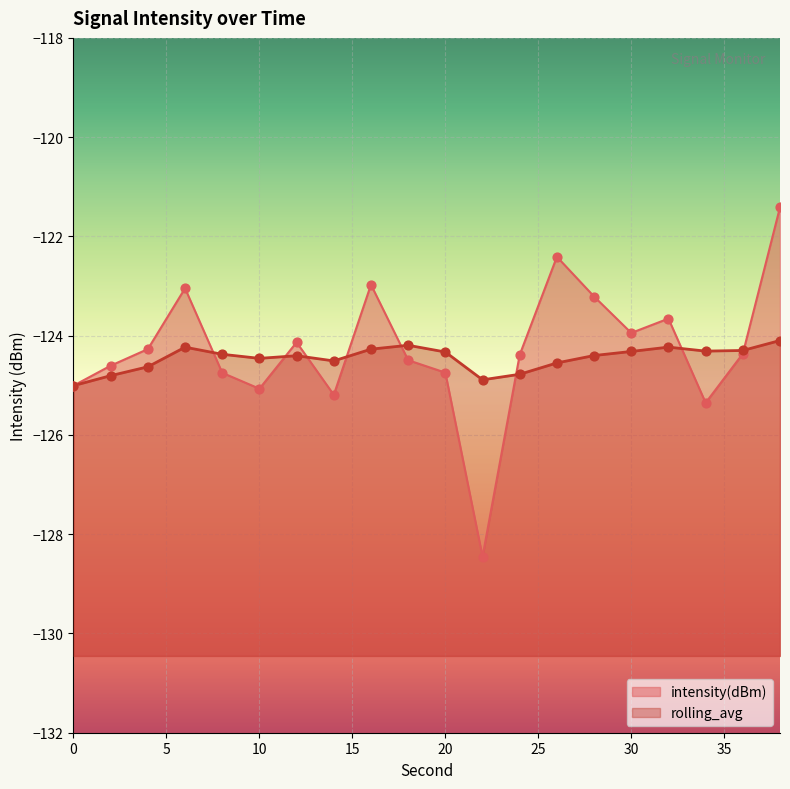

Which series contains the lowest Y value?

intensity(dBm)